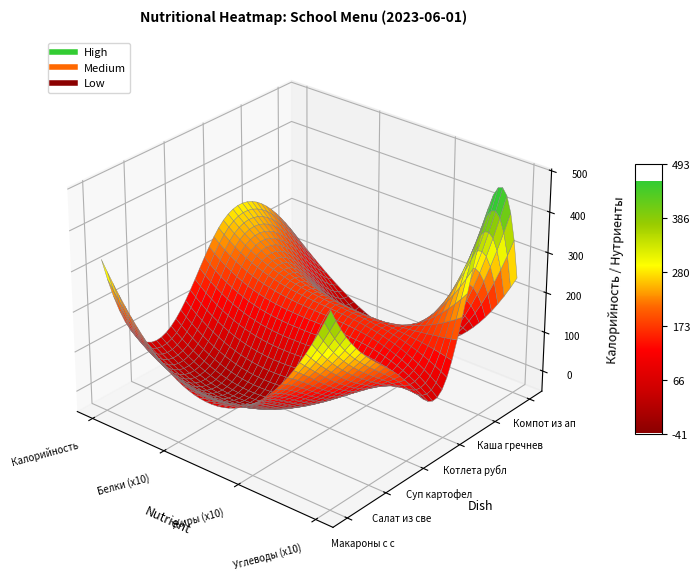

What is the spread (max minus min) of values at 0?

260